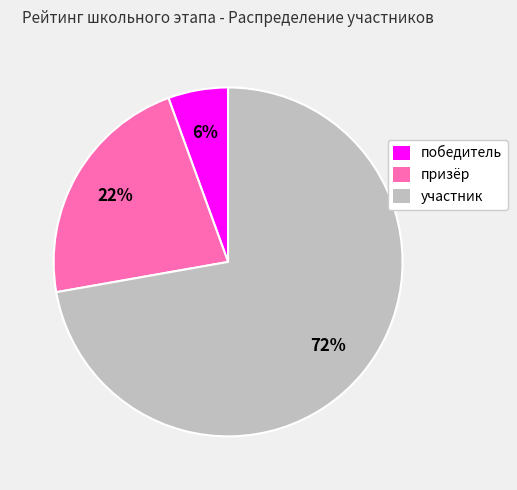

What is the largest slice in the pie chart?

участник